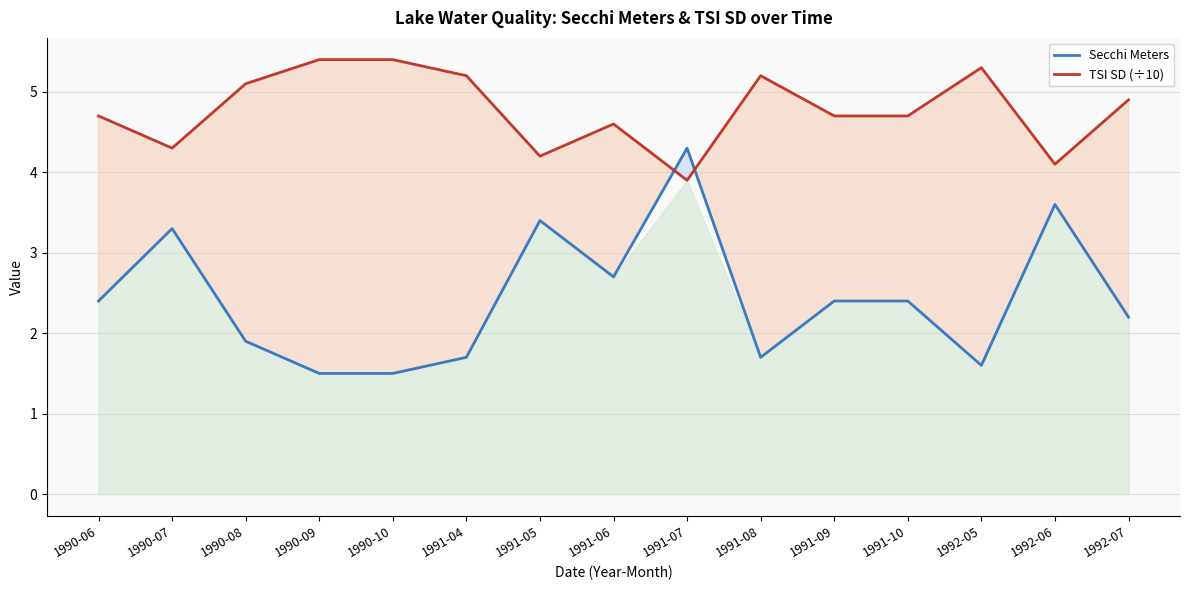

Which series has the largest total across all categories?

TSI SD (÷10)